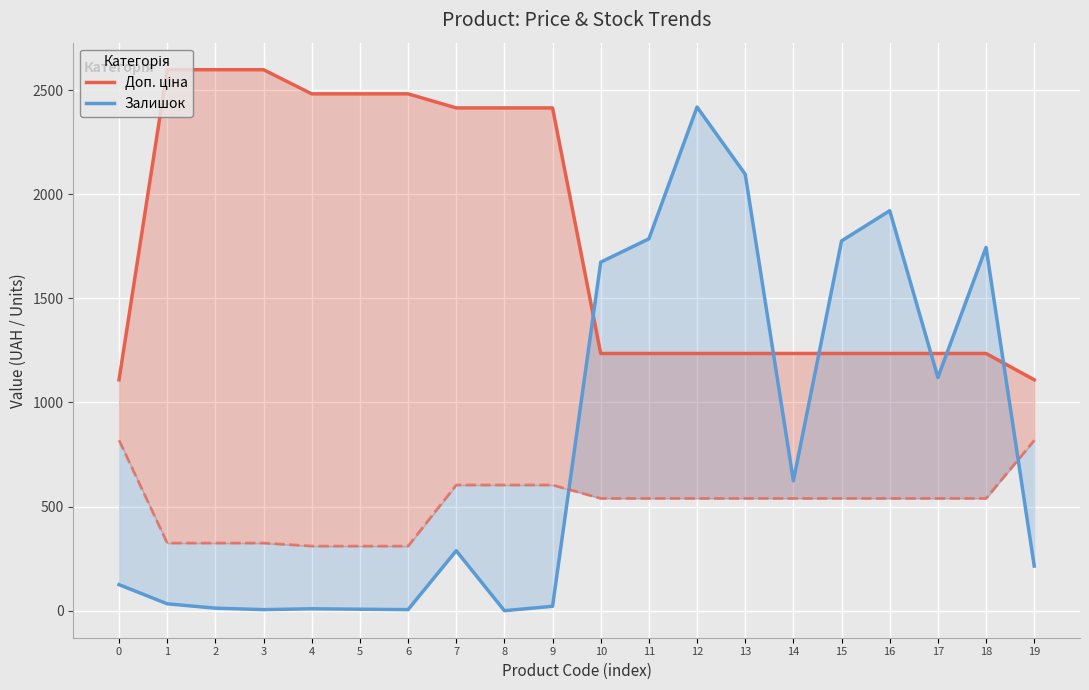

True or false: Залишок has a value of 1776.0 at 15.

True